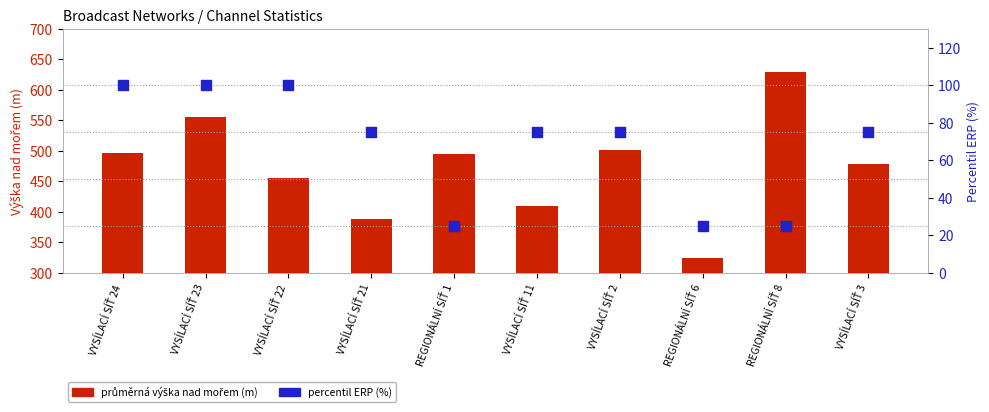

What are all the series names shown in the legend?

průměrná výška nad mořem (m), percentil ERP